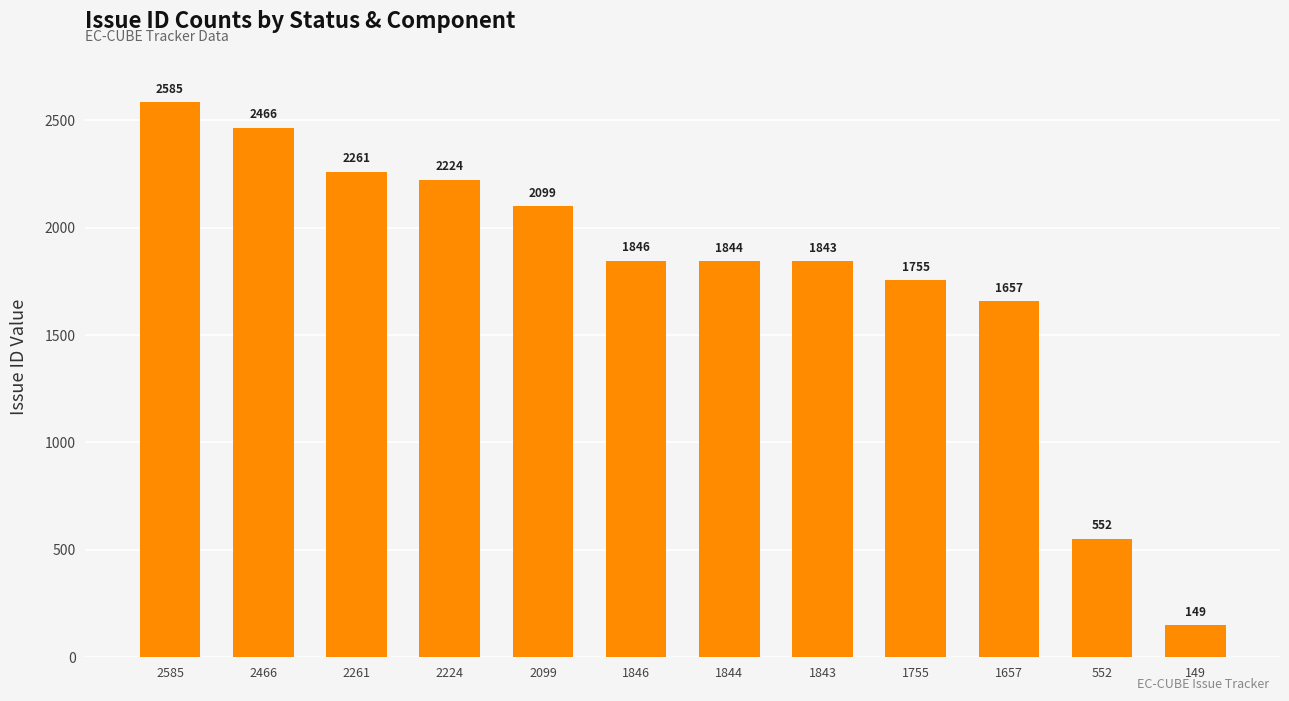

What is the maximum value shown in the chart?

2585